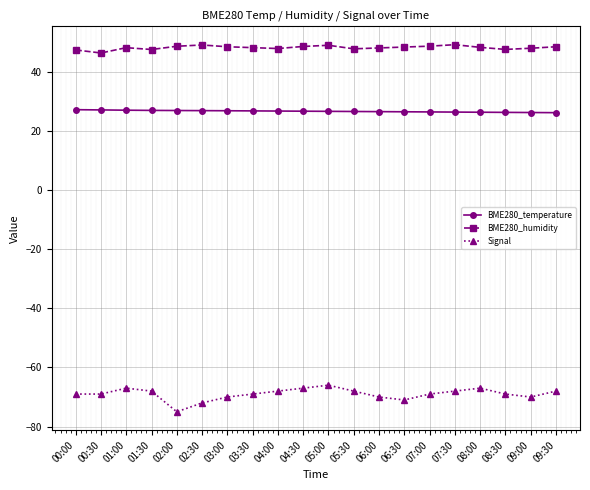

True or false: Signal and BME280_humidity intersect in this chart.

False